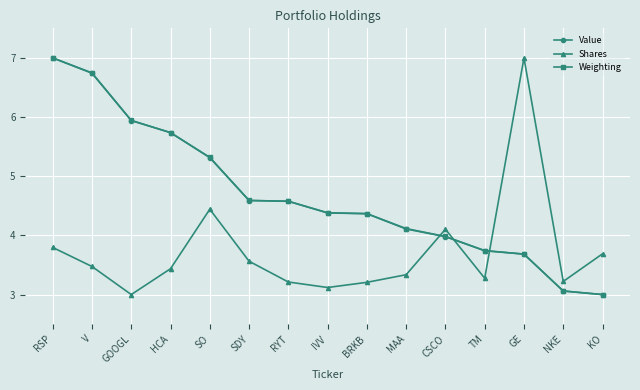

How many data points does each series have?

15